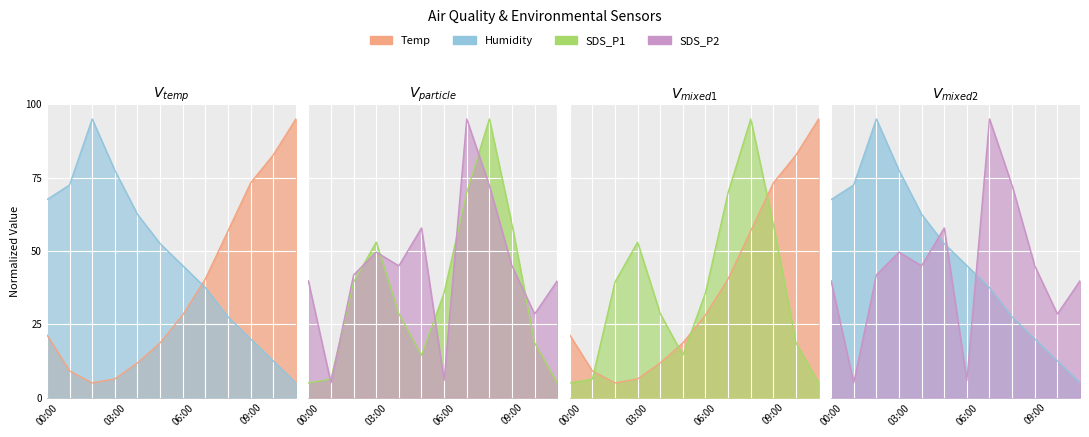

What is the value of the Humidity point at the 11th from the left?

12.5